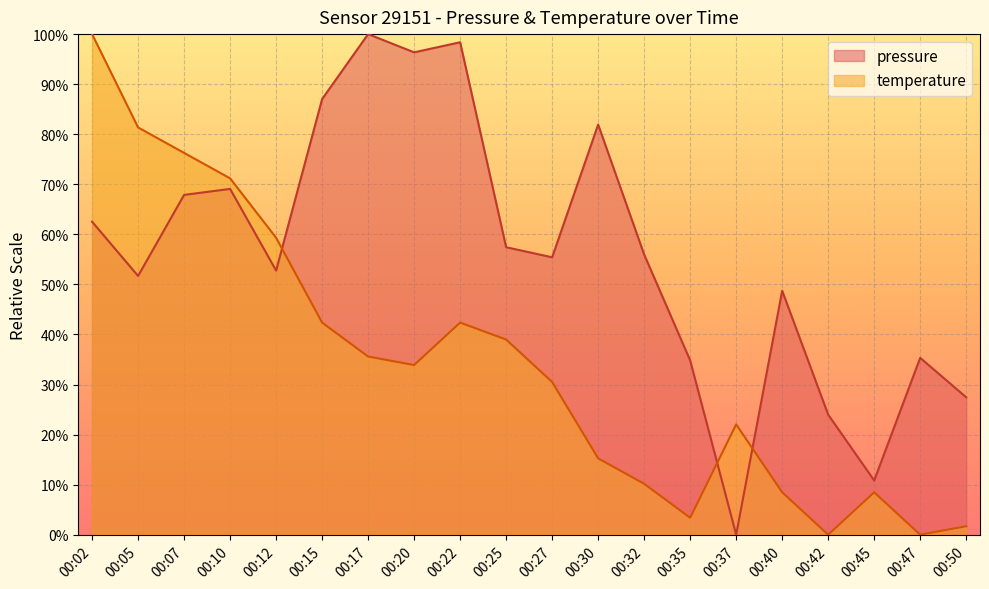

List the series in order of their peak value, highest first.

pressure, temperature